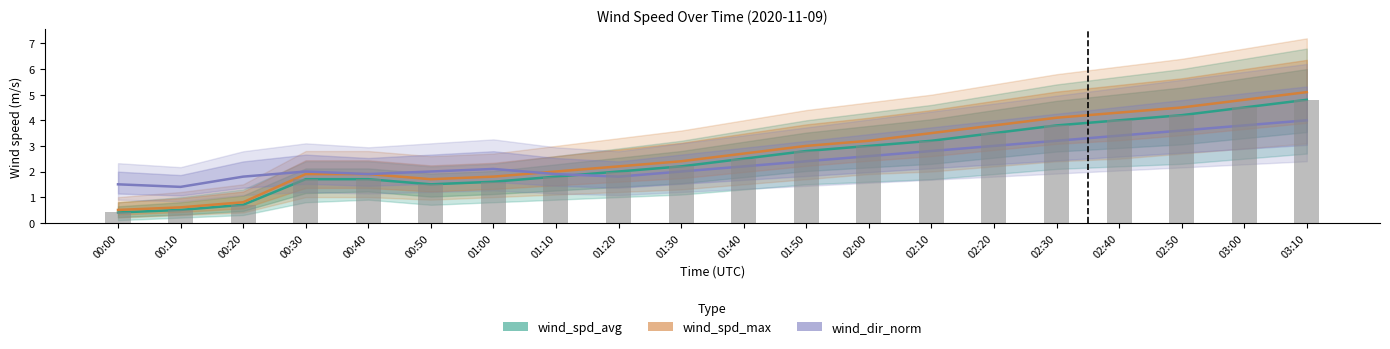

Count the number of categories in the chart.

20